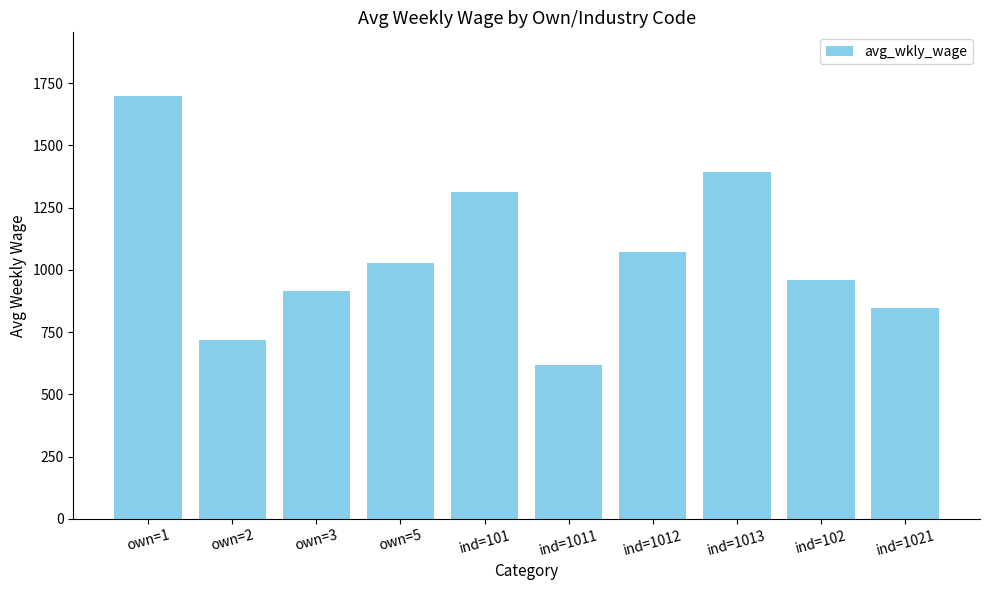

Which label corresponds to the largest value in the chart?

own=1